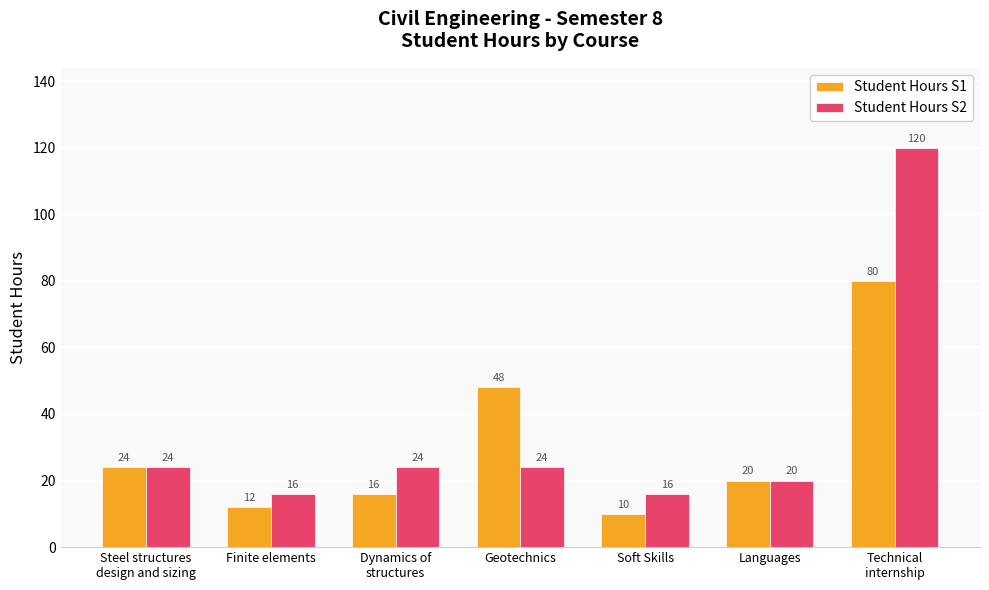

How many distinct data groups are displayed?

2